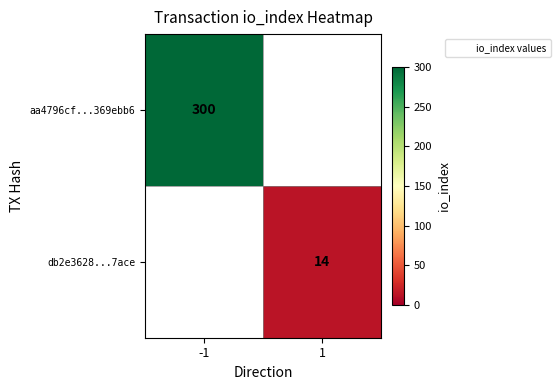

What is the maximum value for aa4796cf...369ebb6?

300.0